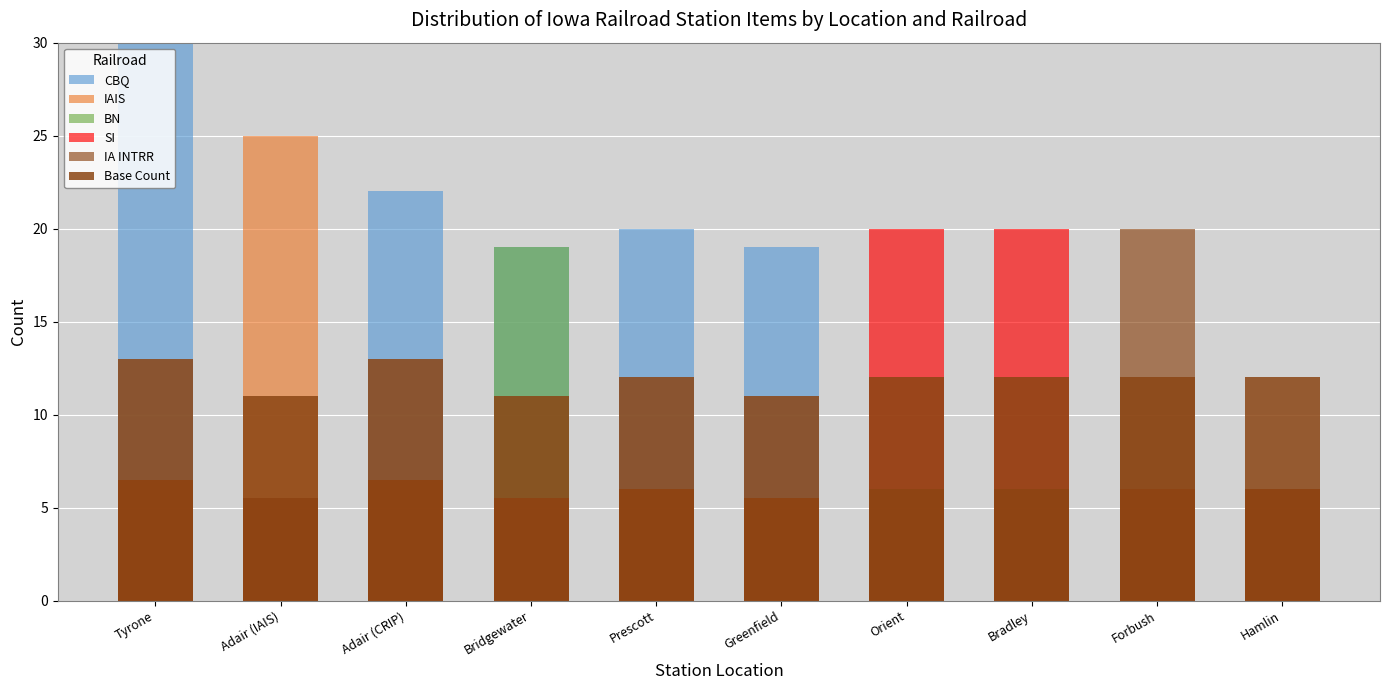

What position from the right is Tyrone?

10